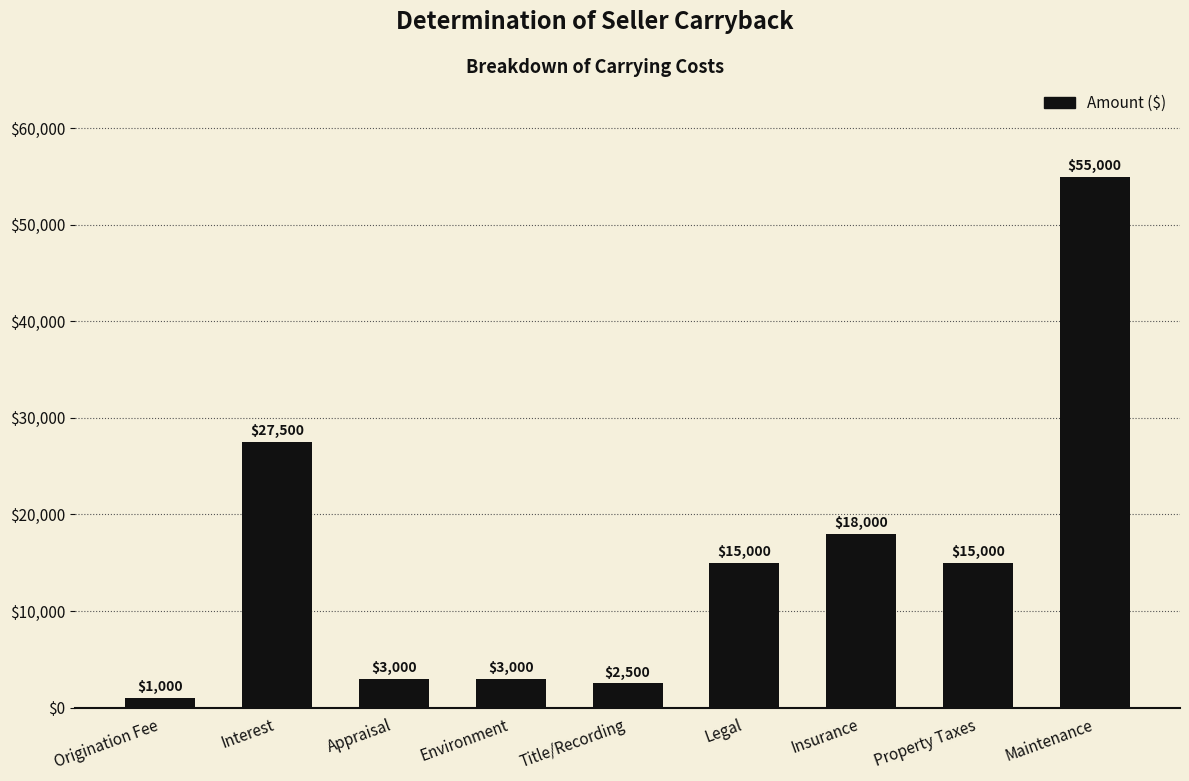

How many bars are there in total?

9